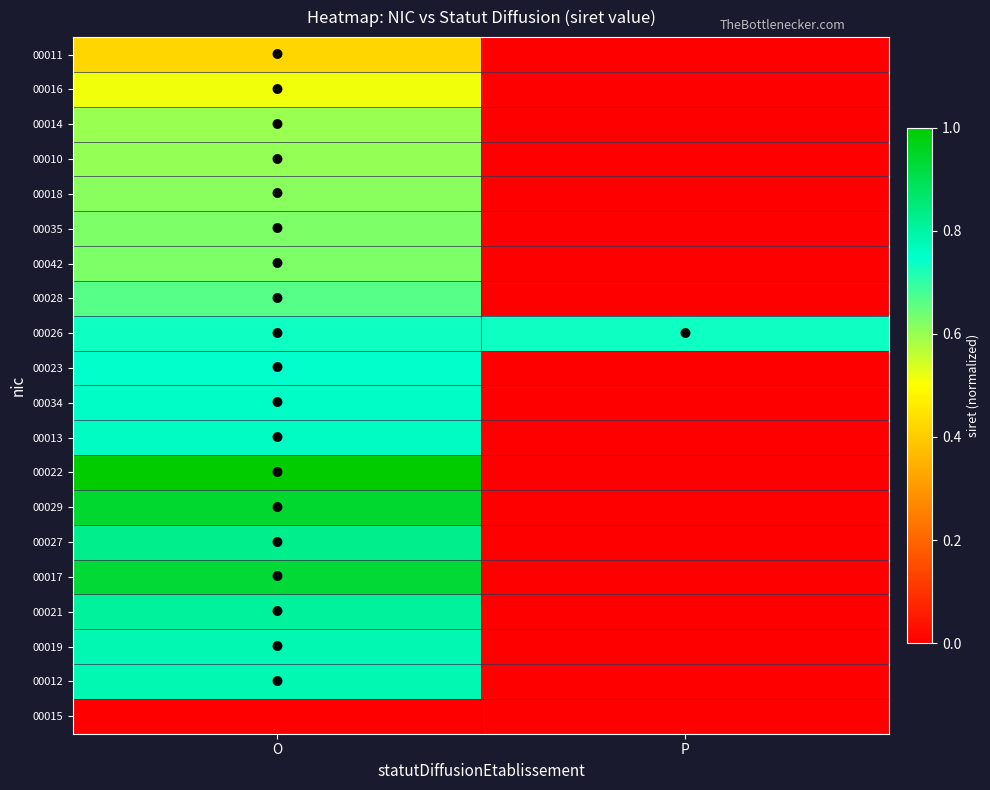

Which category has the highest value across all series?

O